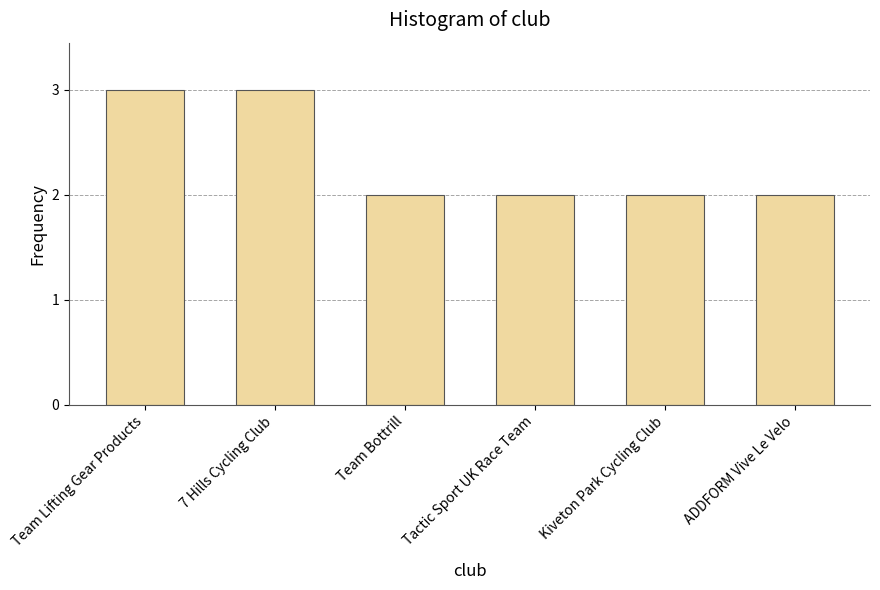

The chart shows a value of 3 at 7 Hills Cycling Club. True or false?

True